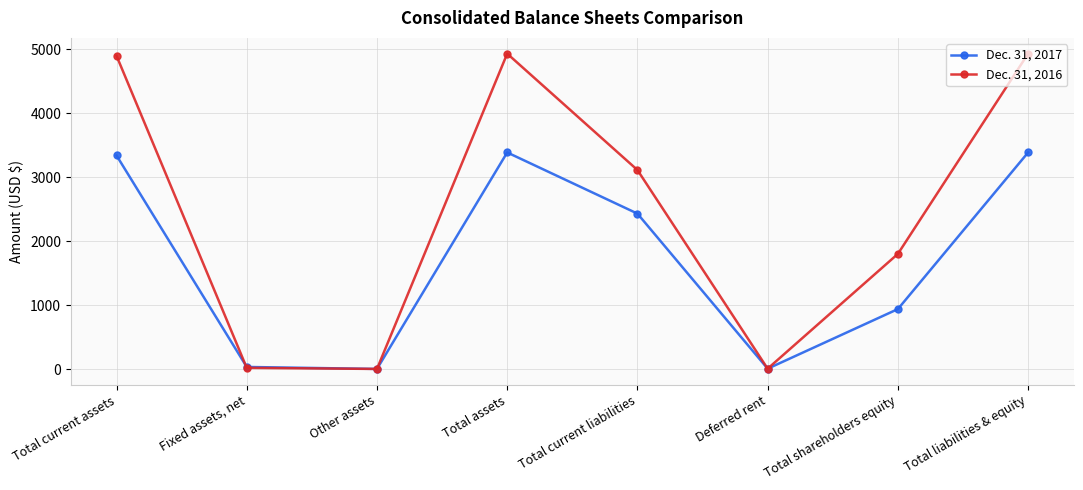

The value of Dec. 31, 2016 at Total assets is 1627. True or false?

False